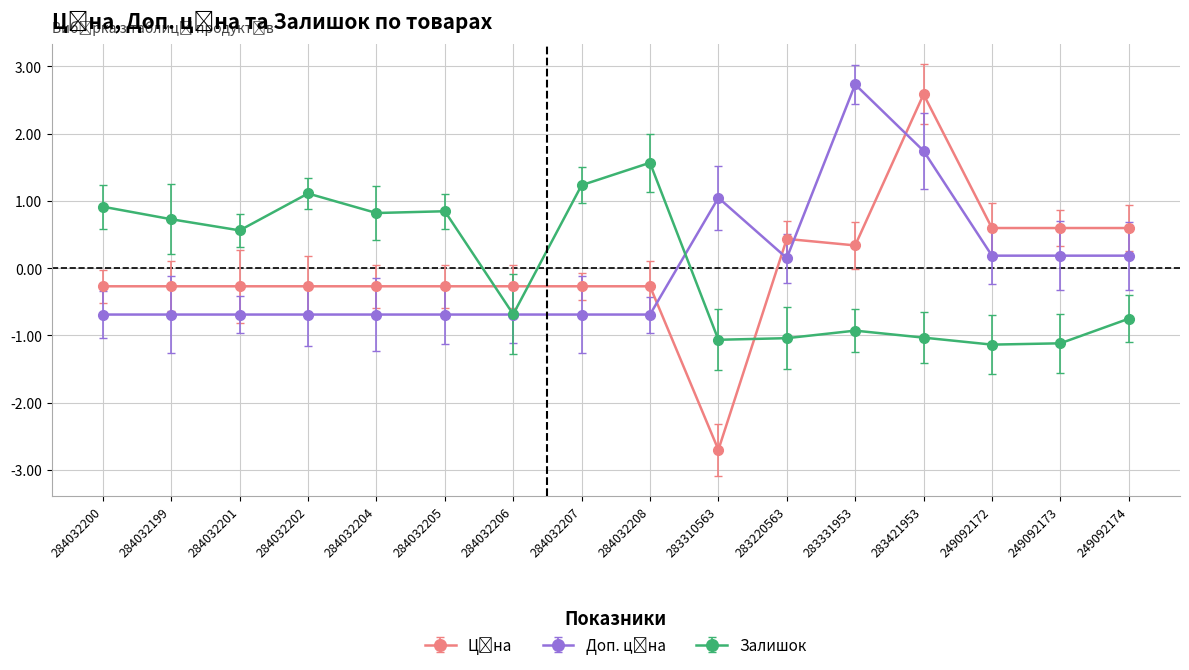

What is the label of the 9th point from the left?

284032208